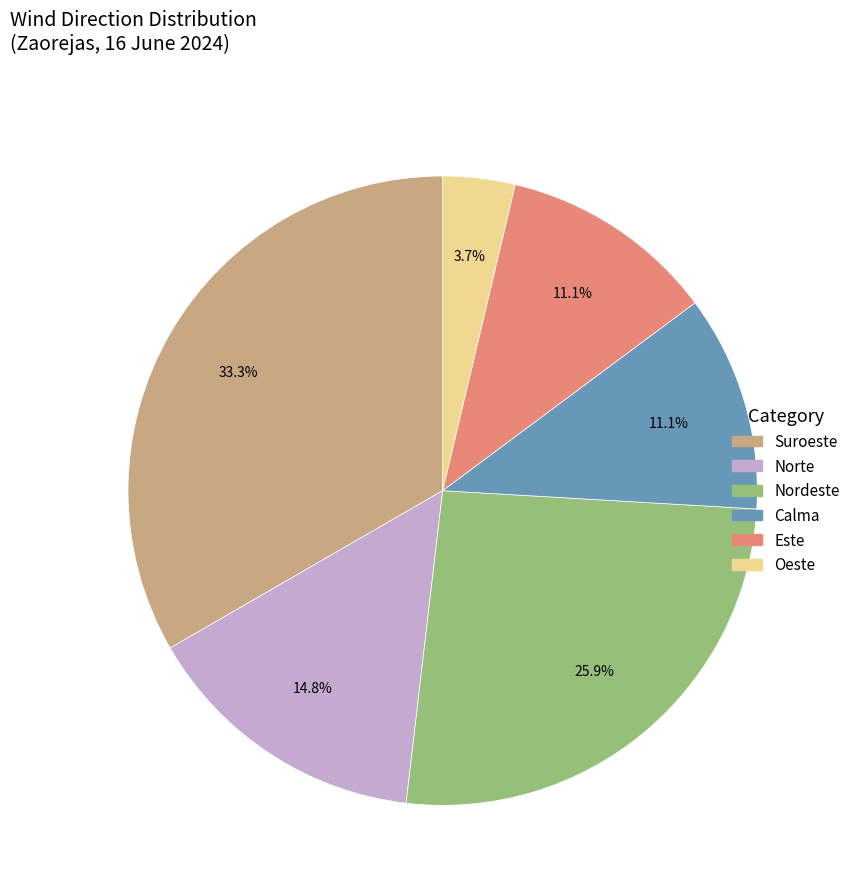

Does any single category account for the majority?

No